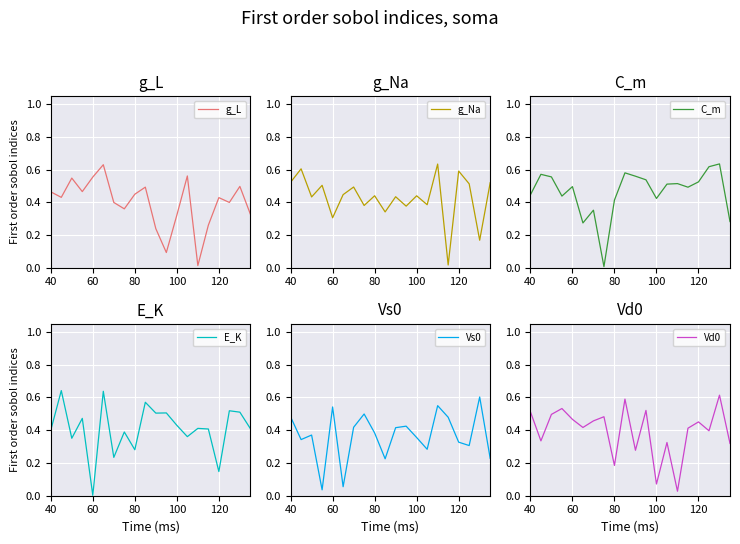

How many lines are shown in the chart?

6